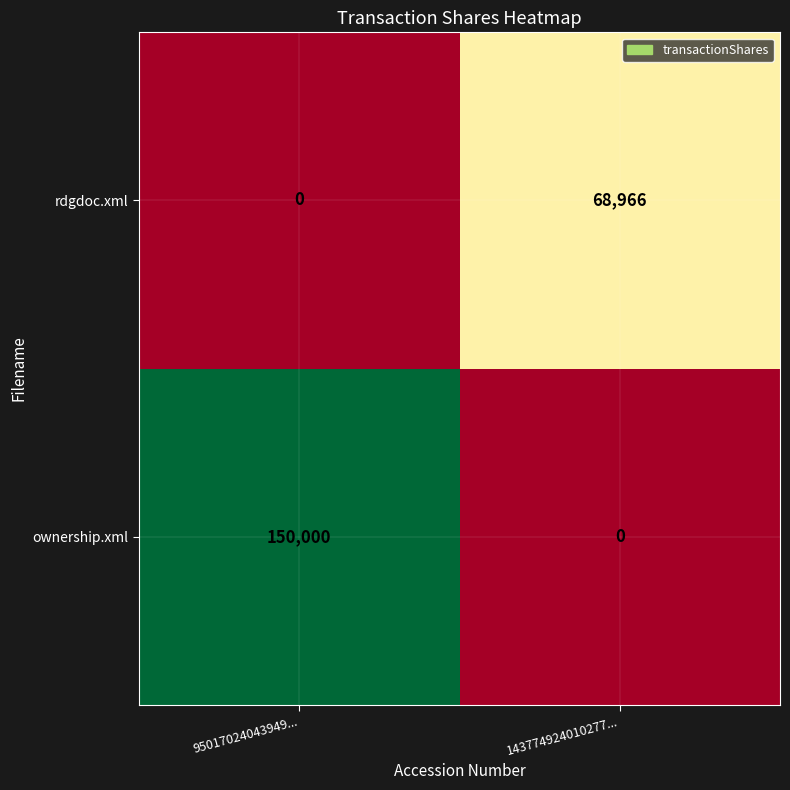

List the series in order of their peak value, highest first.

ownership.xml, rdgdoc.xml